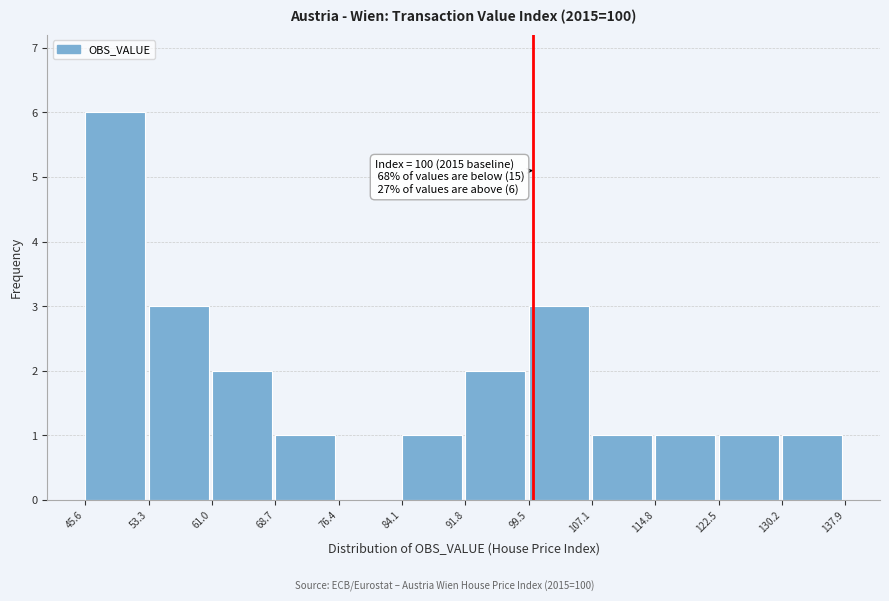

Over which range of the x-axis is the bar tallest?

45.6 to 53.3